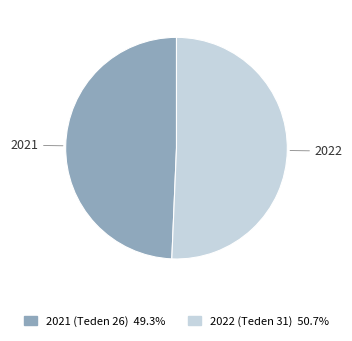

Does any single category account for the majority?

Yes